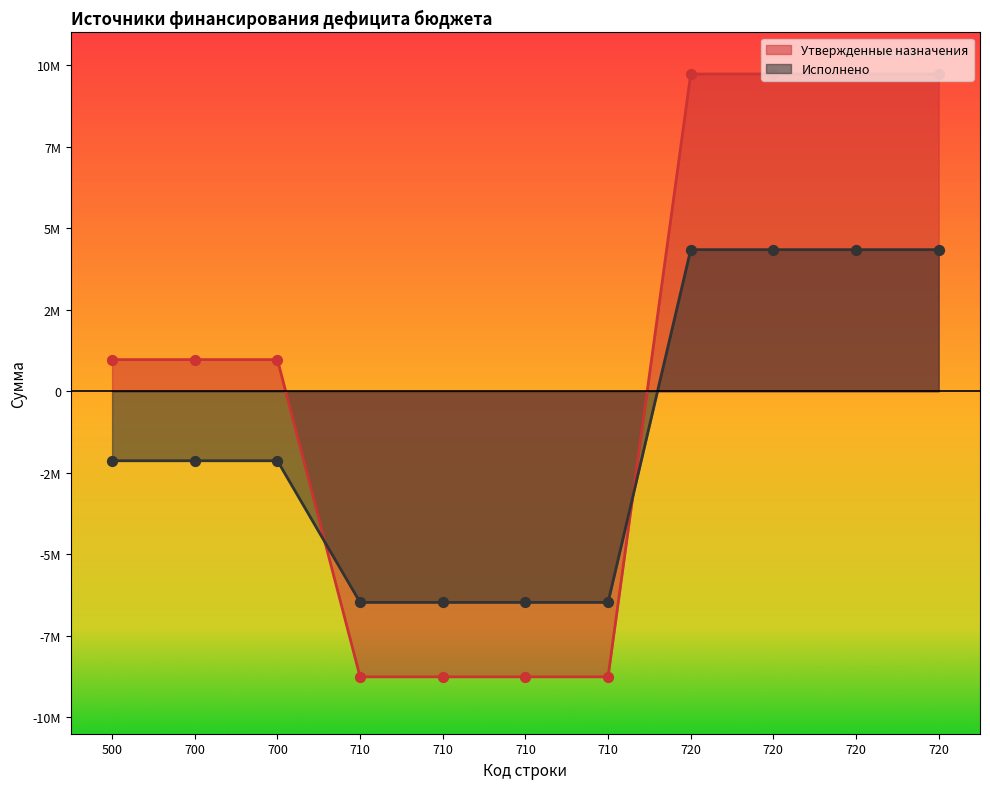

What is the total value across all series at 720?

14068513.3